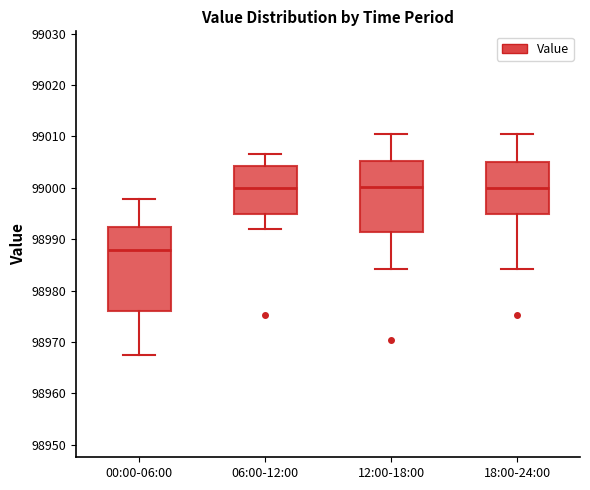

Which box has the lowest median line?

00:00-06:00